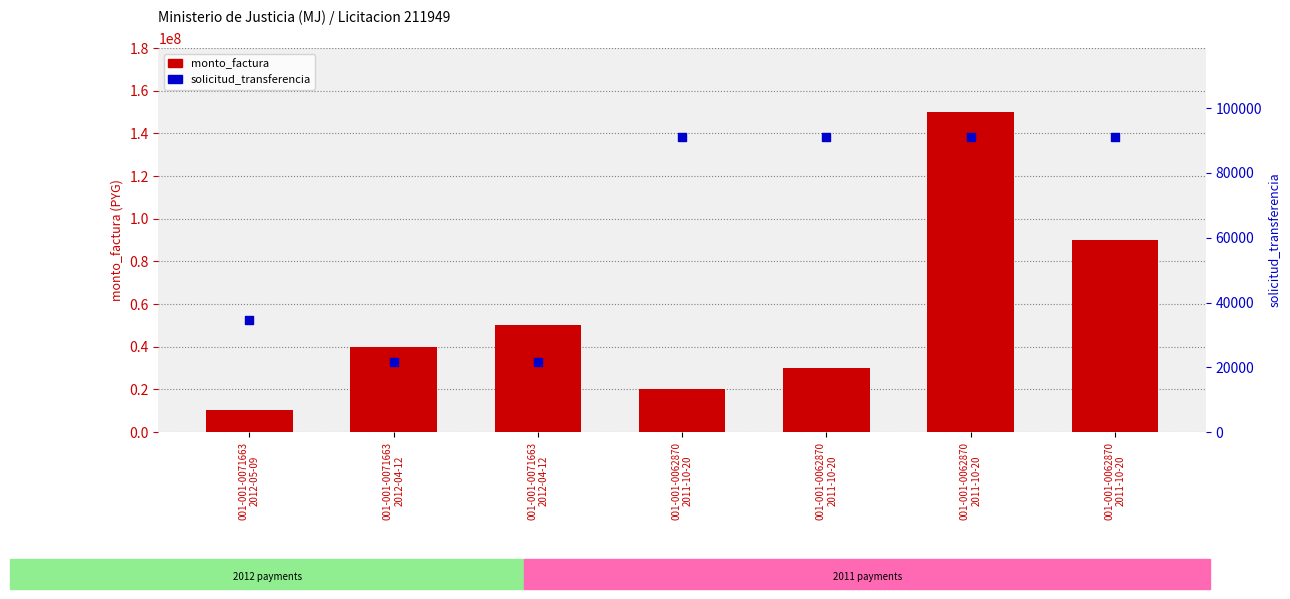

What is the total value across all series at 001-001-0071663
2012-04-12?

39873509